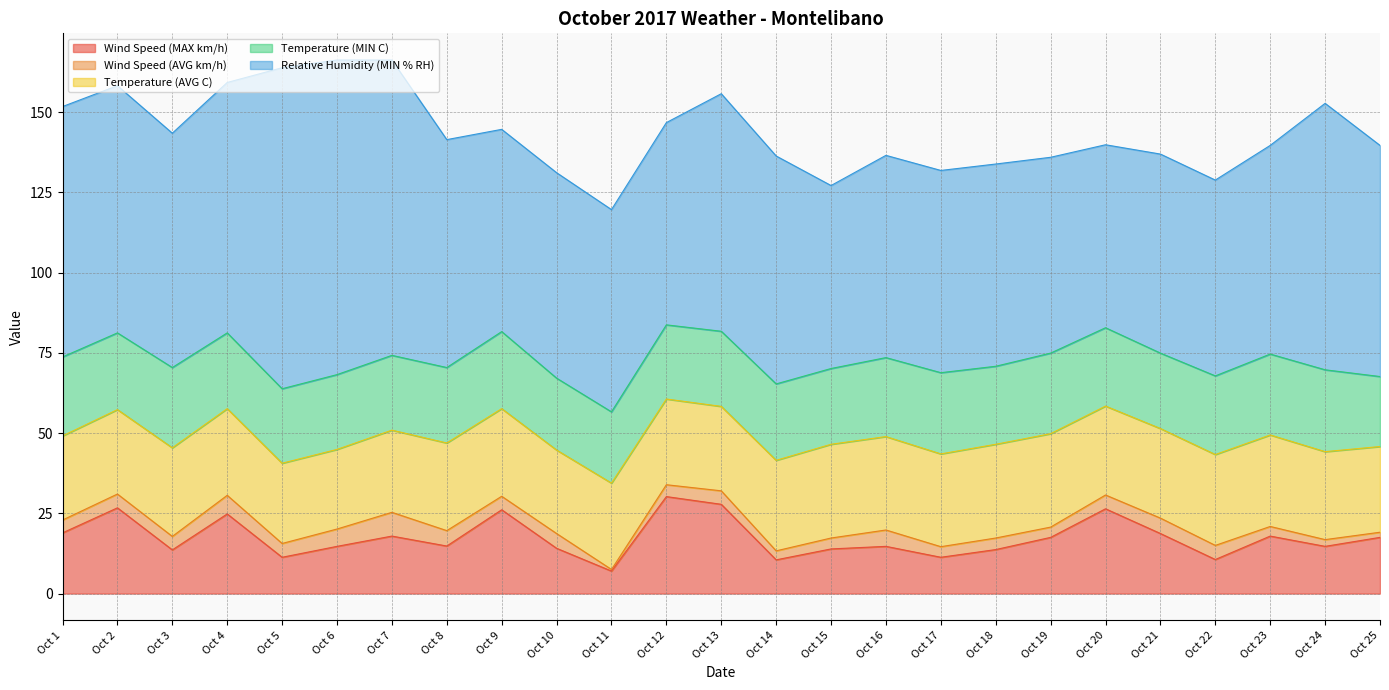

Does the chart have visible grid lines?

Yes